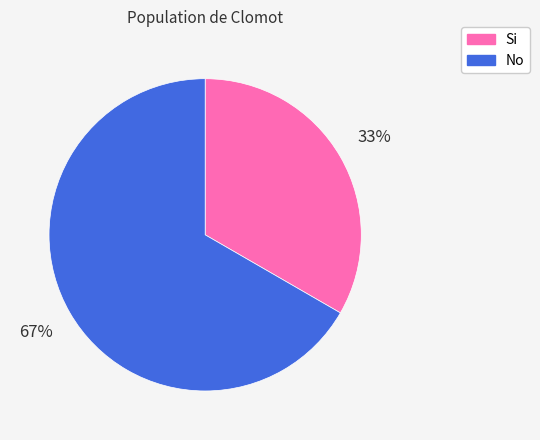

Is the sum of Si and No greater than half?

Yes